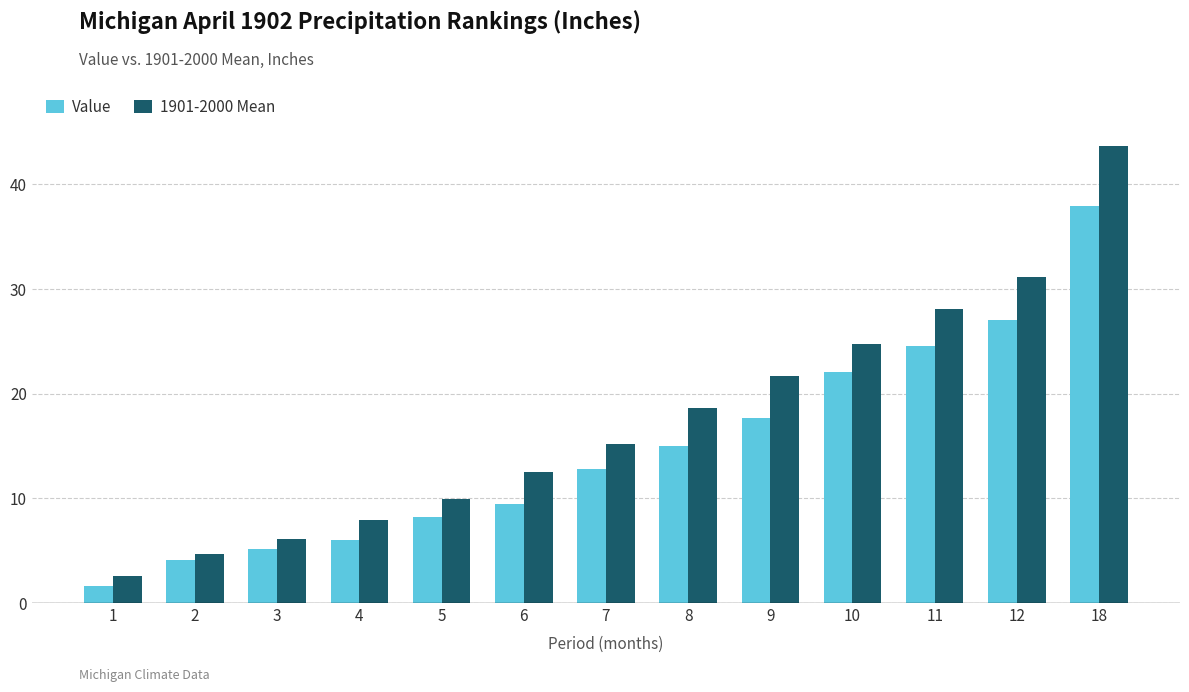

Which series has the largest total across all categories?

1901-2000 Mean